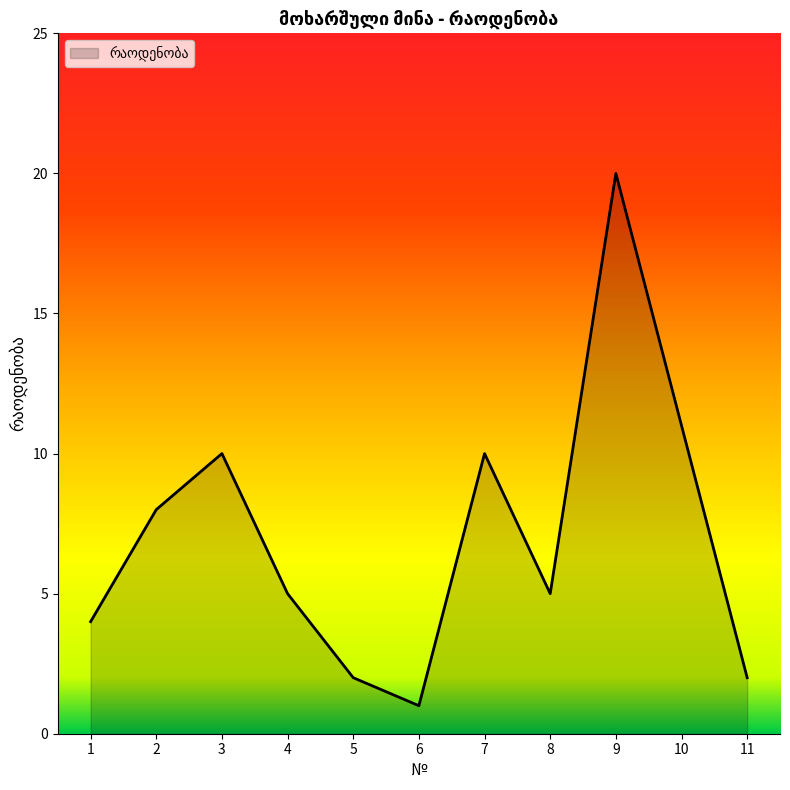

What is the greatest value displayed?

20